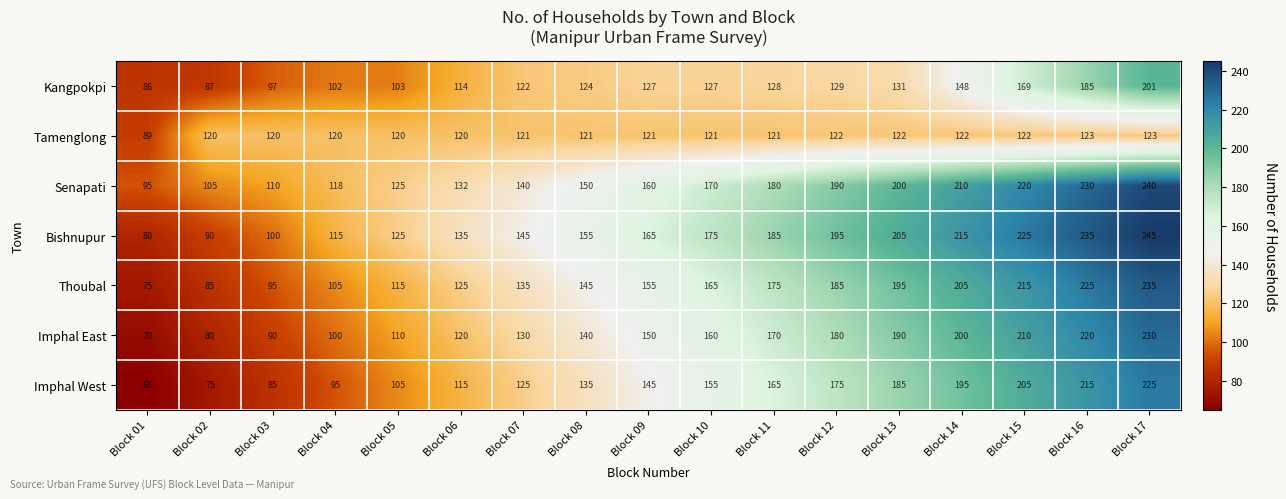

At how many categories does at least one series exceed 77?

17